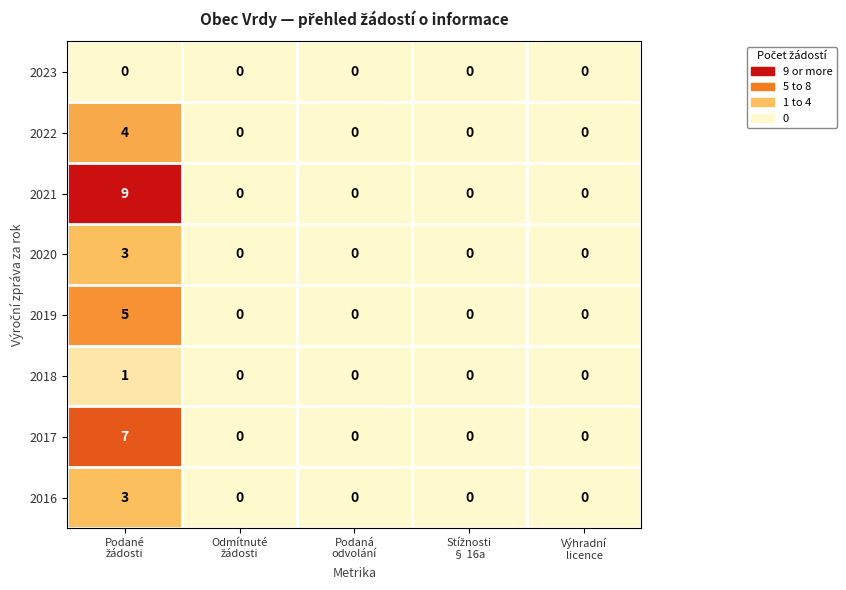

Which series has the widest spread of values?

2021